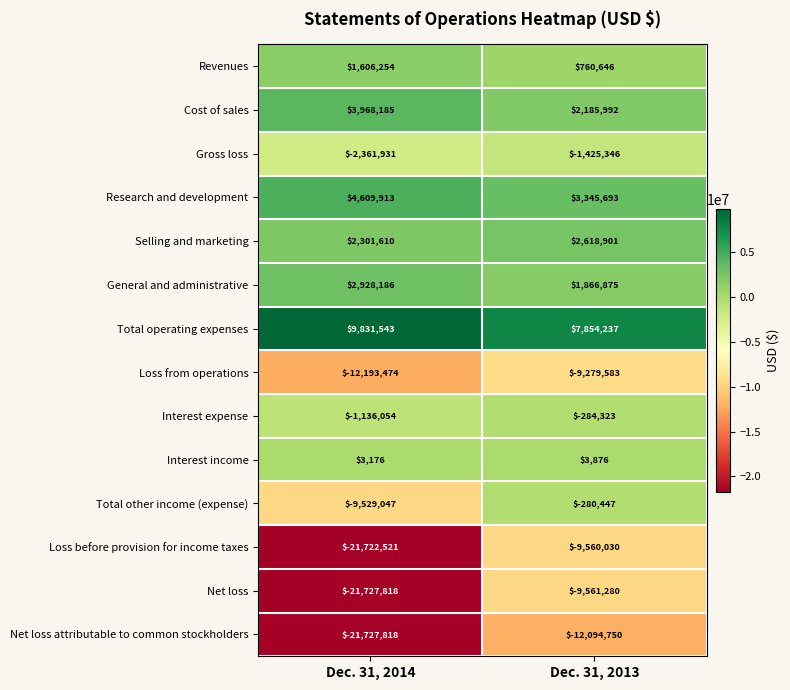

What is the highest value of the Research and development series?

4609913